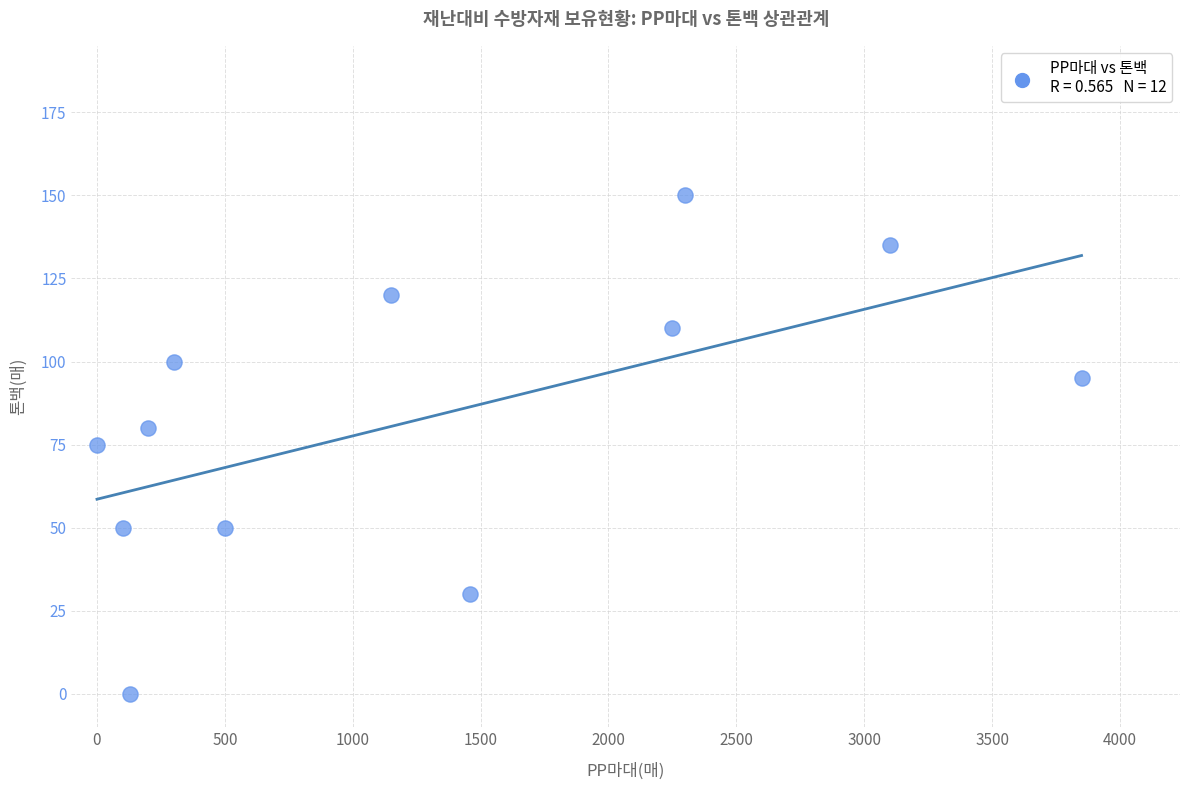

What is the average X value?

1278